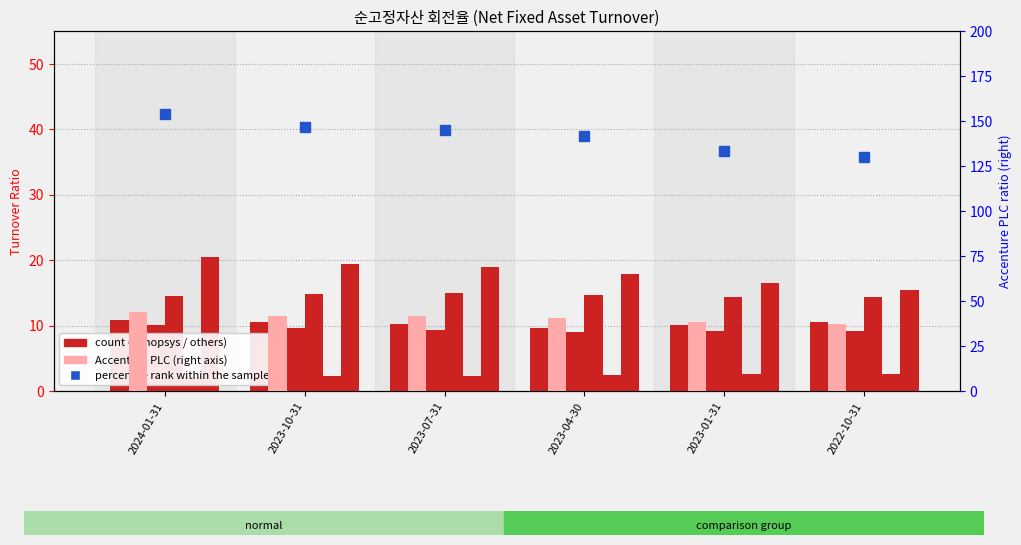

What is the average value of the Adobe Inc. series?

9.4